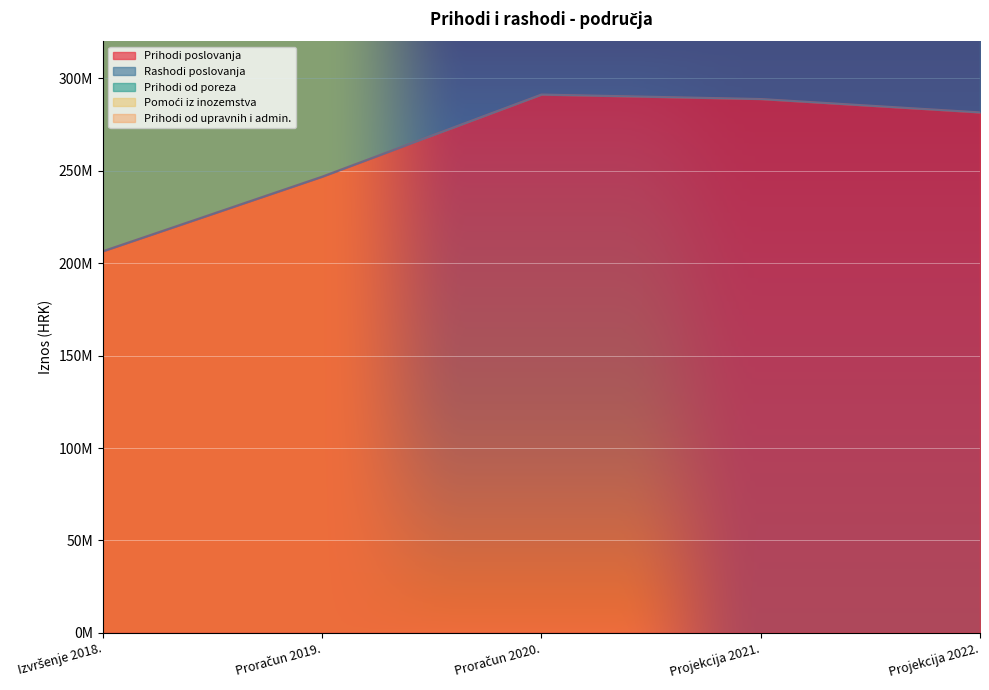

What is the approximate value of Prihodi poslovanja at Proračun 2019.?

246863532.0